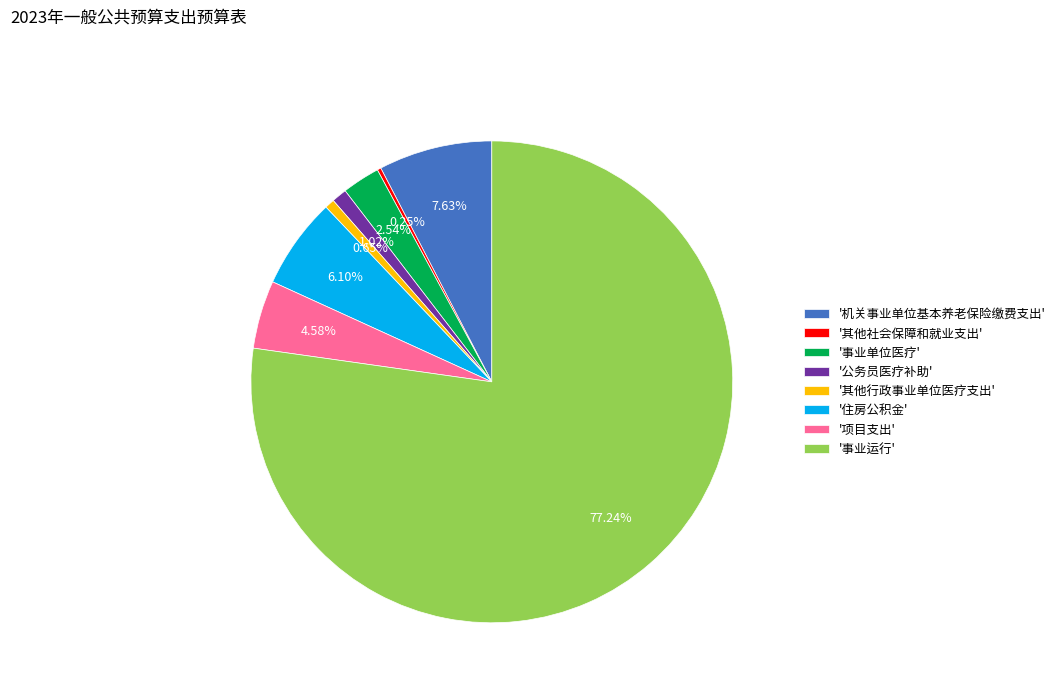

Which category accounts for the majority?

'事业运行'